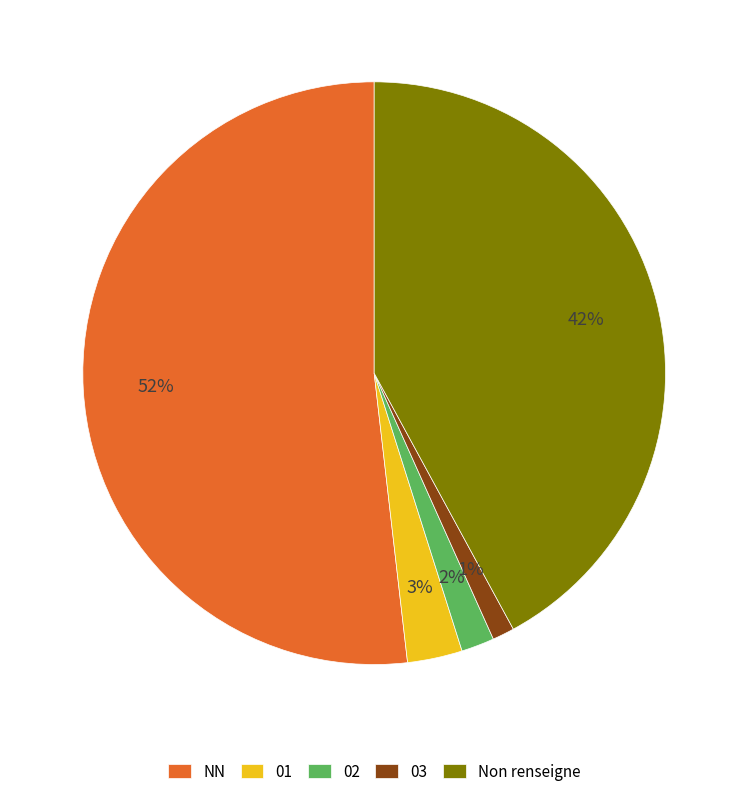

Does NN represent more than half of the total?

Yes